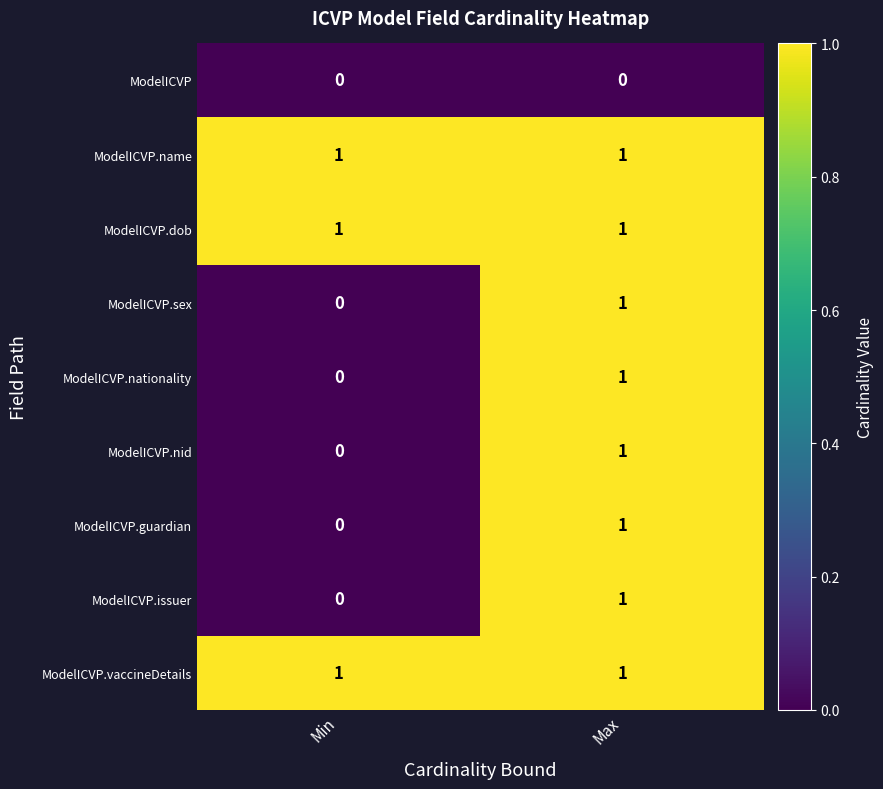

Is it true that ModelICVP.nationality equals 1 at Max?

True